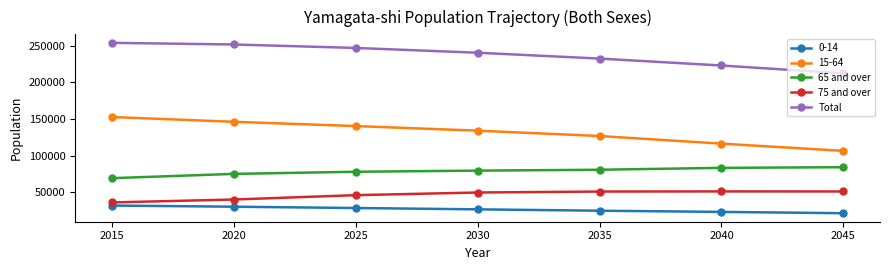

What is the value of the 65 and over point at the 4th from the left?

79554